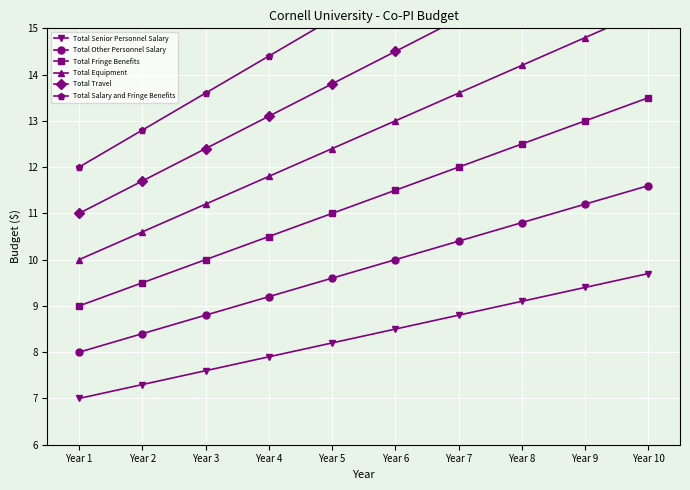

The value of Total Fringe Benefits at Year 3 is 10.0. True or false?

True